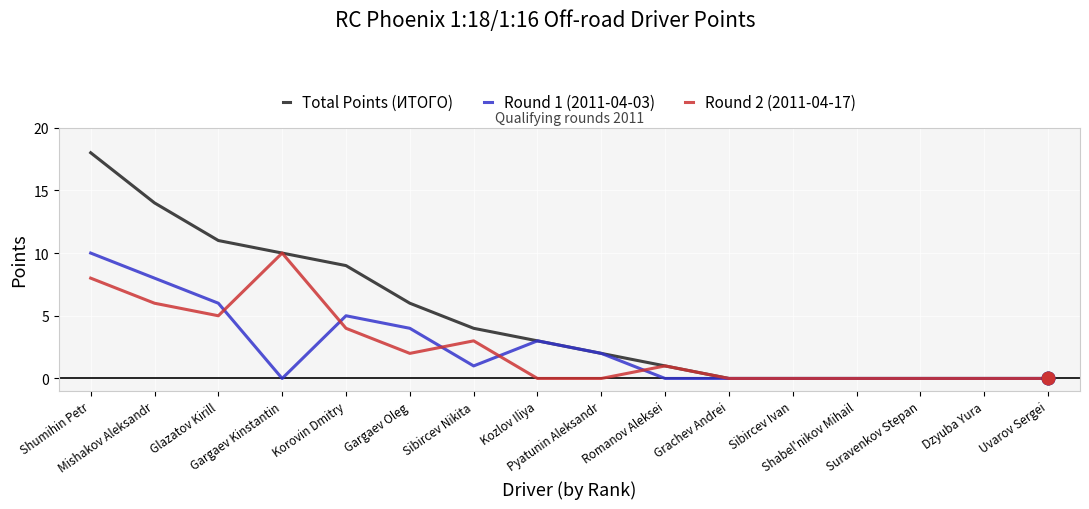

Reading left to right, extract all data points from this chart.

Total Points (ИТОГО): Shumihin Petr=18	Mishakov Aleksandr=14	Glazatov Kirill=11	Gargaev Kinstantin=10	Korovin Dmitry=9	Gargaev Oleg=6	Sibircev Nikita=4	Kozlov Iliya=3	Pyatunin Aleksandr=2	Romanov Aleksei=1	Grachev Andrei=0	Sibircev Ivan=0	Shabel'nikov Mihail=0	Suravenkov Stepan=0	Dzyuba Yura=0	Uvarov Sergei=0
Round 1 (2011-04-03): Shumihin Petr=10	Mishakov Aleksandr=8	Glazatov Kirill=6	Gargaev Kinstantin=0	Korovin Dmitry=5	Gargaev Oleg=4	Sibircev Nikita=1	Kozlov Iliya=3	Pyatunin Aleksandr=2	Romanov Aleksei=0	Grachev Andrei=0	Sibircev Ivan=0	Shabel'nikov Mihail=0	Suravenkov Stepan=0	Dzyuba Yura=0	Uvarov Sergei=0
Round 2 (2011-04-17): Shumihin Petr=8	Mishakov Aleksandr=6	Glazatov Kirill=5	Gargaev Kinstantin=10	Korovin Dmitry=4	Gargaev Oleg=2	Sibircev Nikita=3	Kozlov Iliya=0	Pyatunin Aleksandr=0	Romanov Aleksei=1	Grachev Andrei=0	Sibircev Ivan=0	Shabel'nikov Mihail=0	Suravenkov Stepan=0	Dzyuba Yura=0	Uvarov Sergei=0